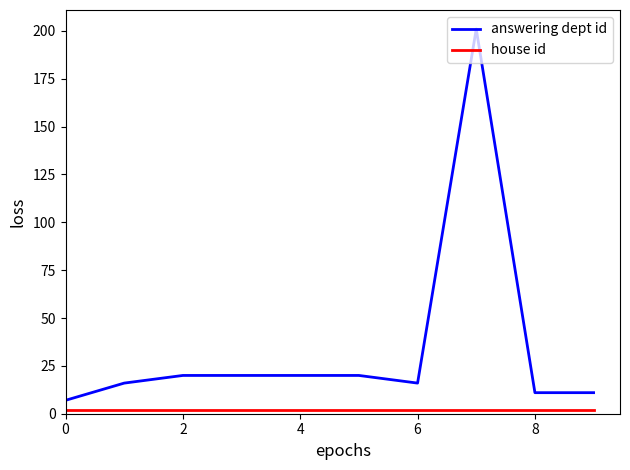

Count the number of data series in this chart.

2